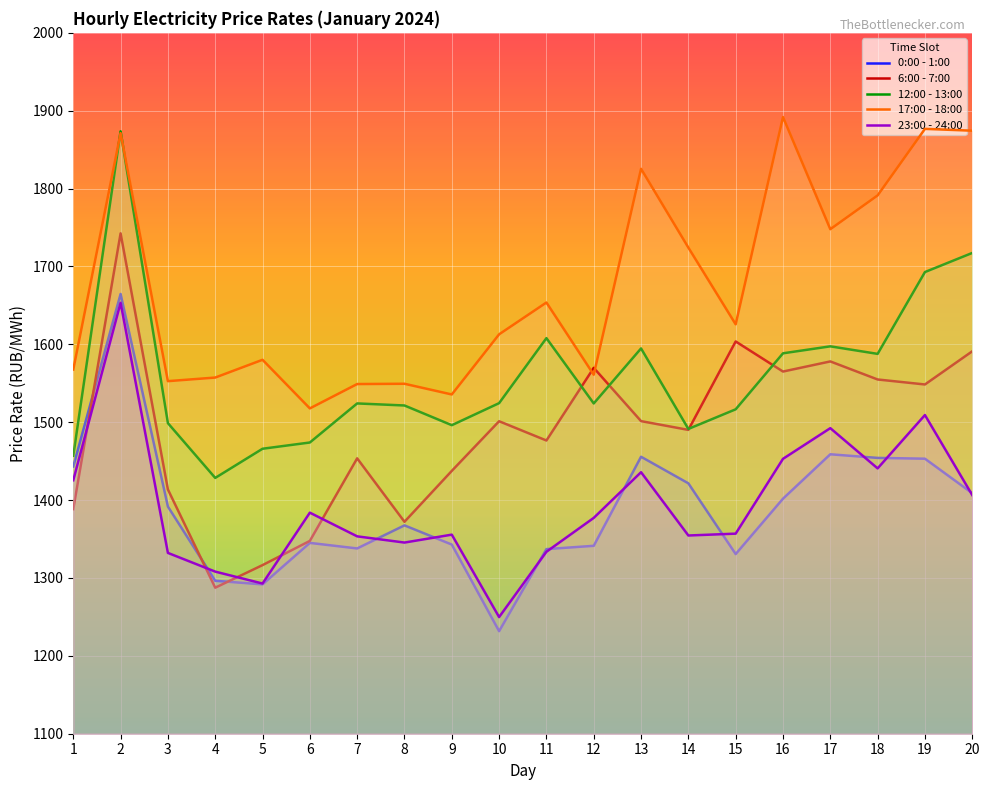

How many lines are shown in the chart?

5